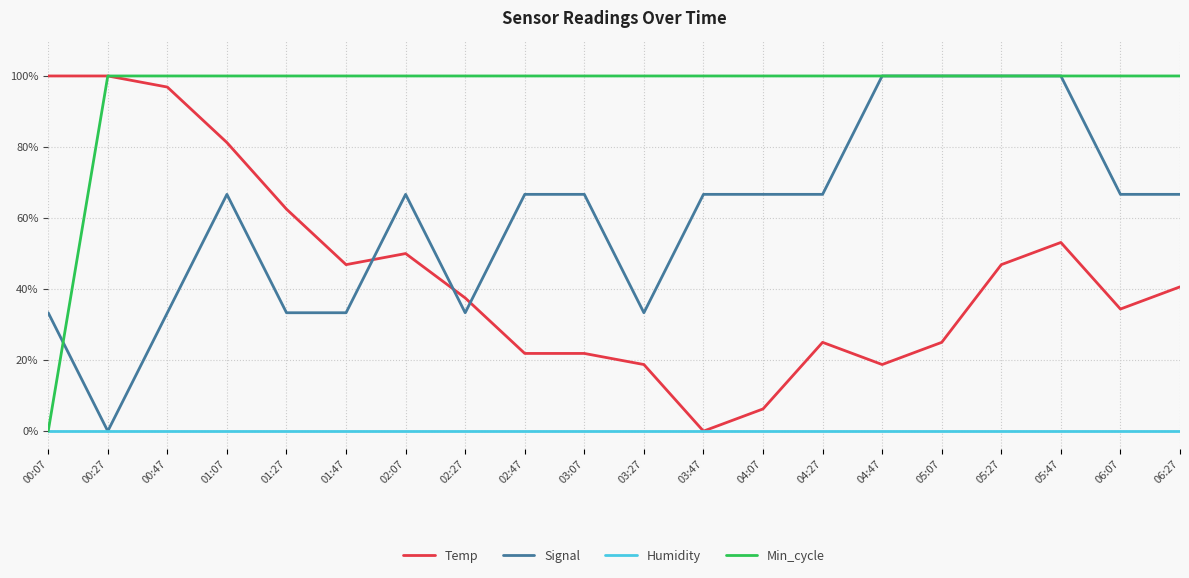

What is the spread (max minus min) of values at 00:07?

1.0